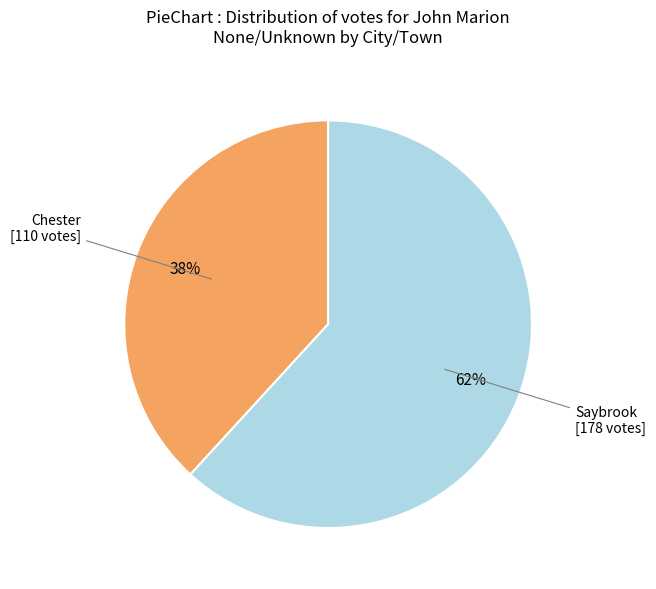

To the nearest percent, what is the average slice percentage?

50%